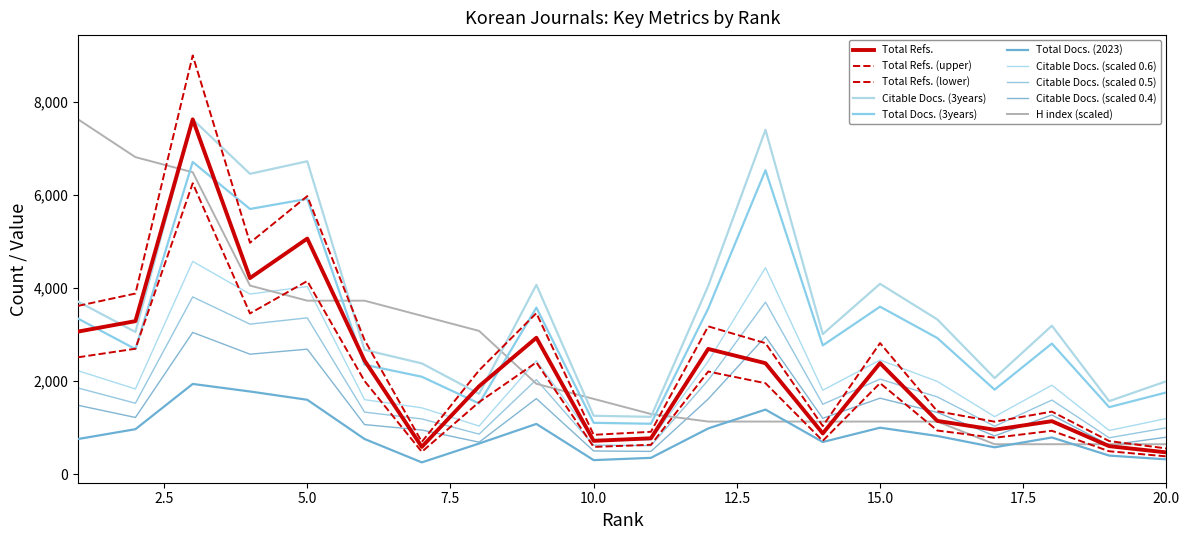

Does the chart have visible grid lines?

No